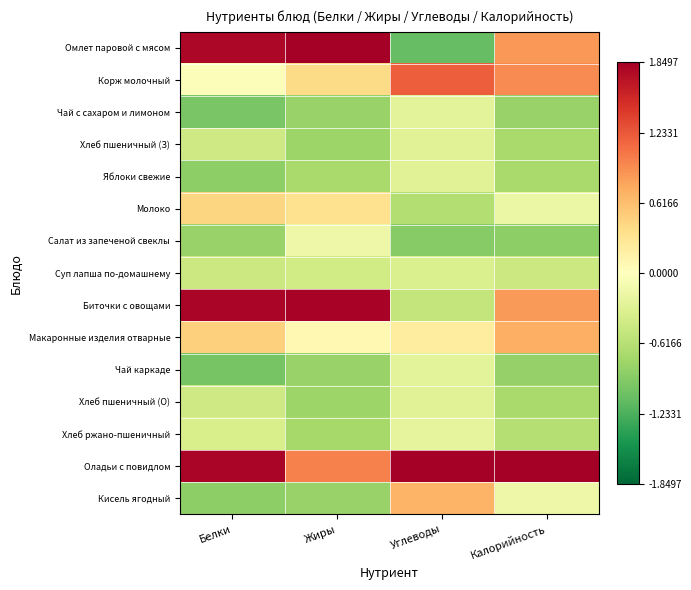

Which series changed the most between Жиры and Углеводы?

Омлет паровой с мясом